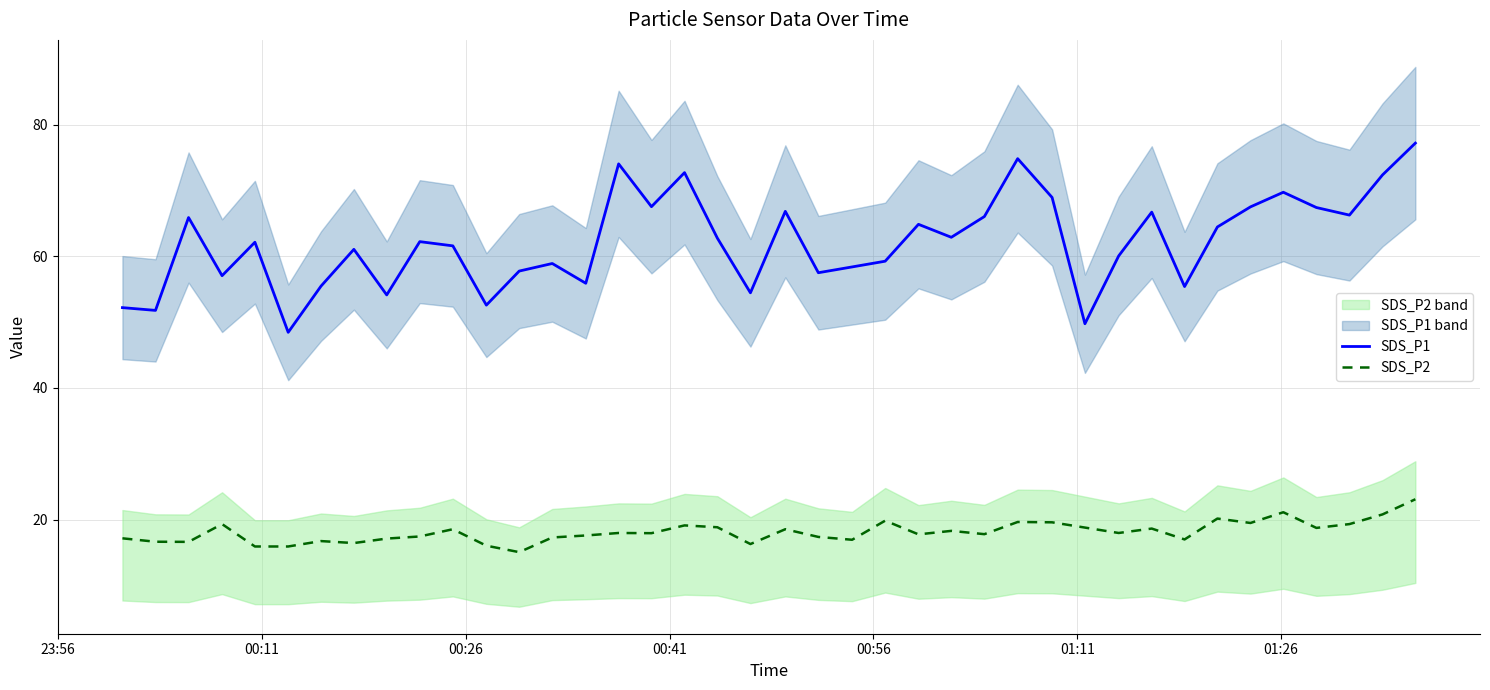

True or false: SDS_P1 and SDS_P2 cross at least once.

False